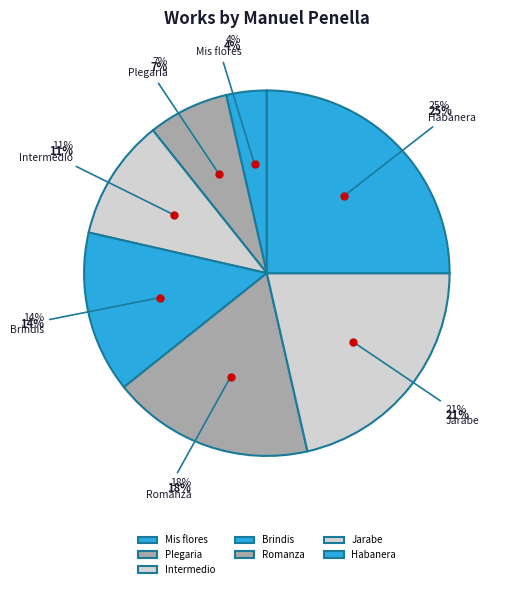

Rank the categories by value from lowest to highest.

Mis flores, Don Gil de Alcalá: 1. Plegaria, Don Gil de Alcalá: 2. Intermedio, Don Gil de Alcalá: 3. Brindis, Don Gil de Alcalá: 4. Romanza, Don Gil de Alcalá: 5. Jarabe, Don Gil de Alcalá: 6. Habanera